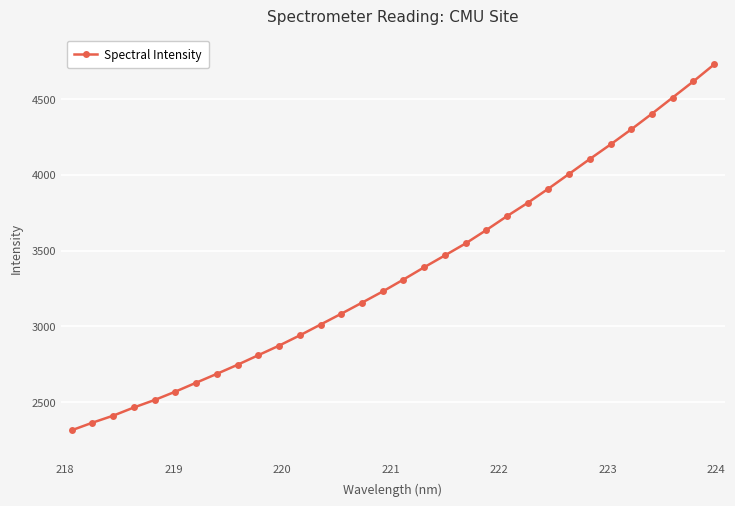

Reading left to right, list all the values displayed in this chart.

2315.5	2365.6	2411.8	2465.9	2515.2	2570.3	2629.1	2687.5	2747.4	2810.5	2873.5	2941.0	3012.3	3083.6	3156.6	3230.4	3309.1	3389.8	3468.0	3547.0	3635.2	3727.1	3814.7	3908.2	4005.6	4103.7	4199.5	4299.1	4402.2	4508.8	4615.2	4726.7